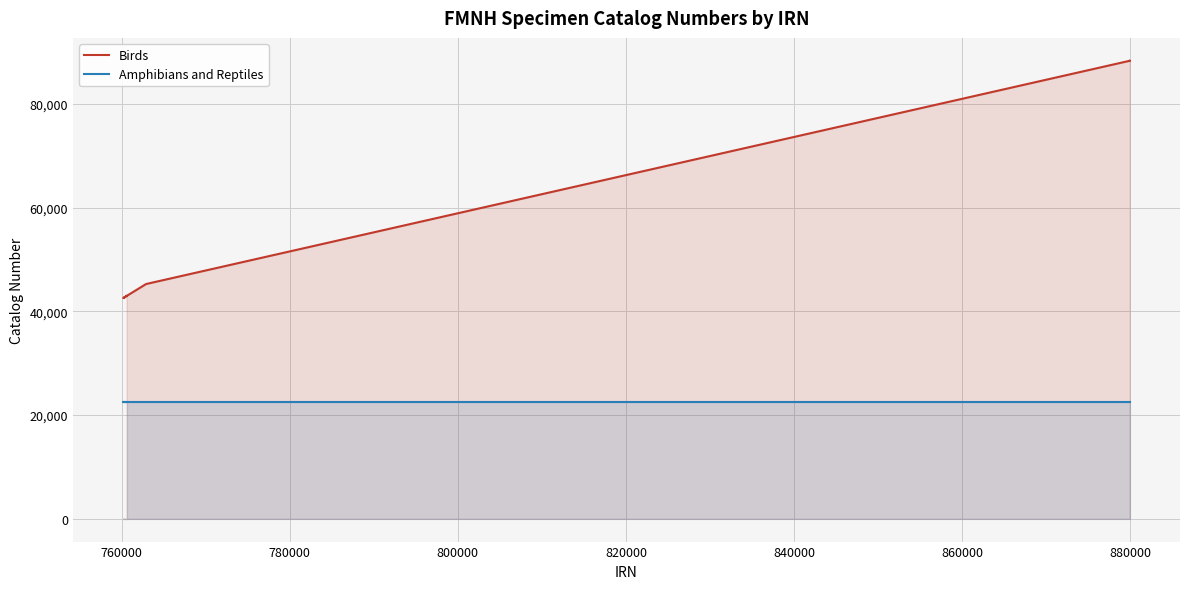

Count the number of categories in the chart.

20